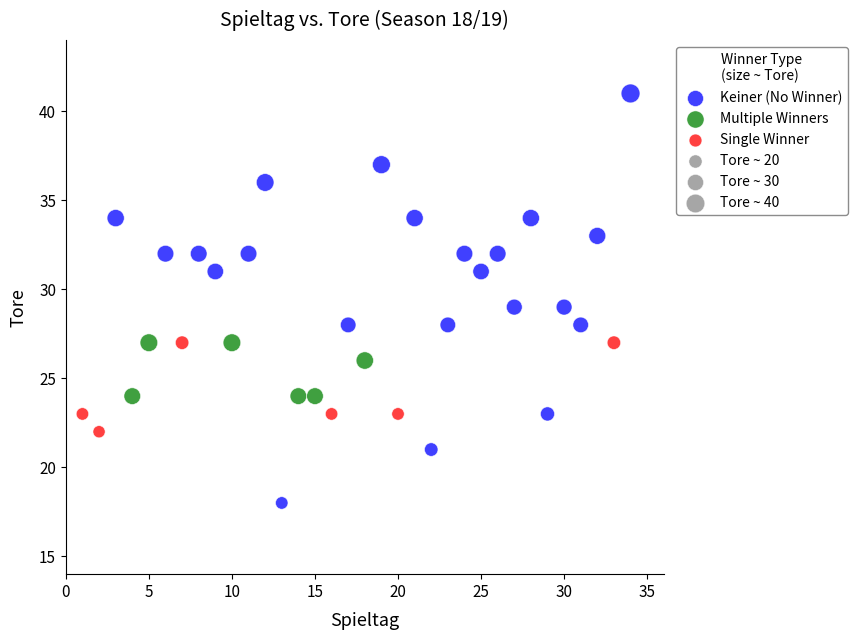

Which series has the largest Y range (max minus min)?

Keiner (No Winner)